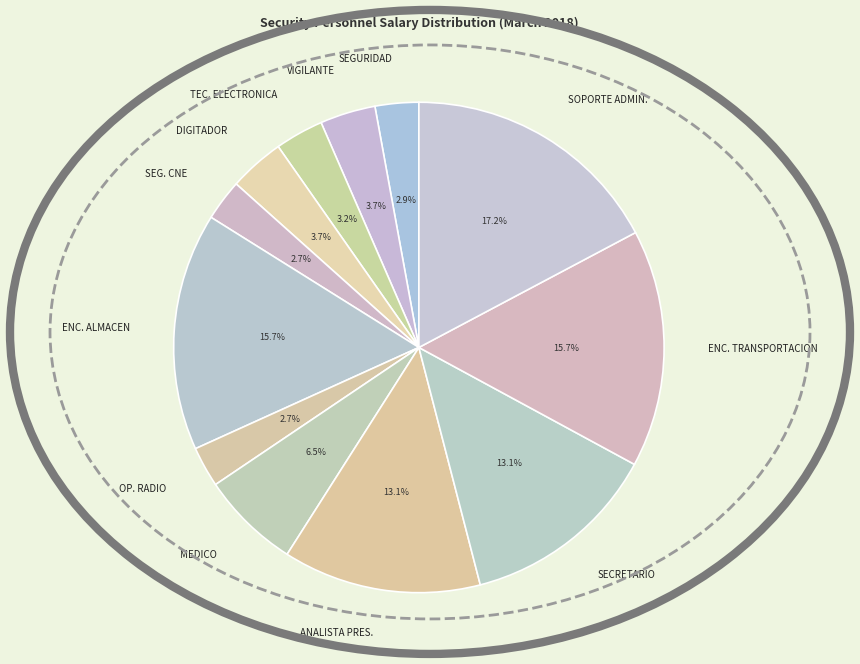

What is the ratio of the value at ENC. ALMACEN to the value at ENC. TRANSPORTACION?

1.0